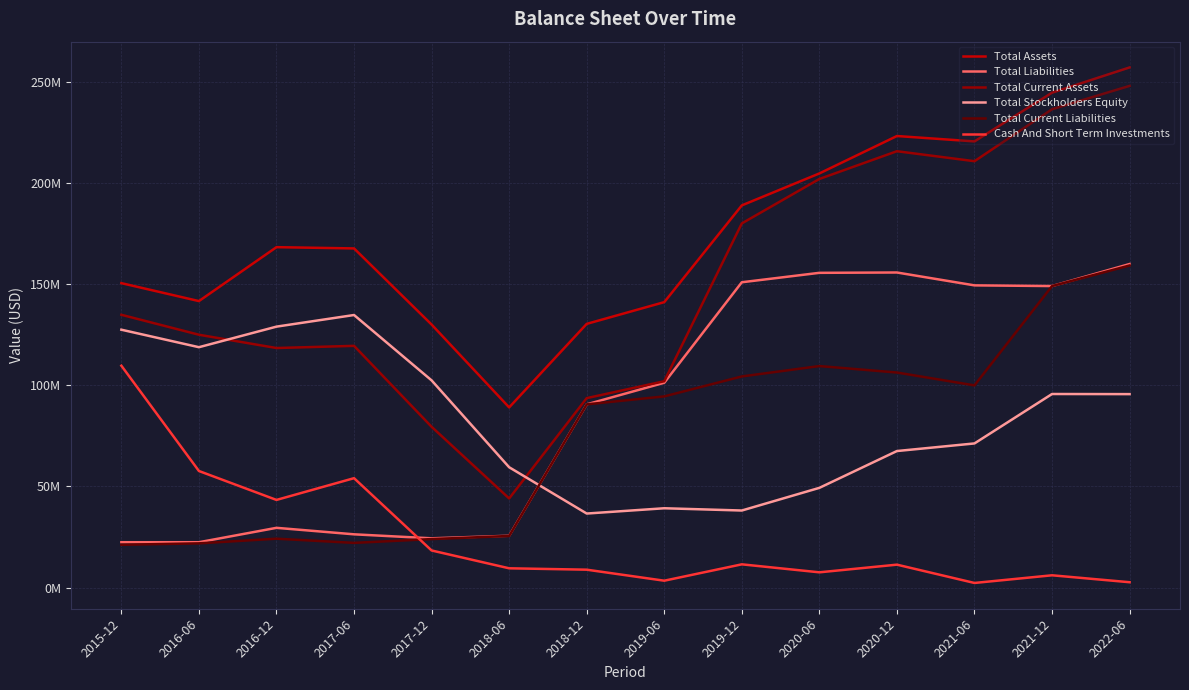

Is this an area chart (filled region under the line)?

No